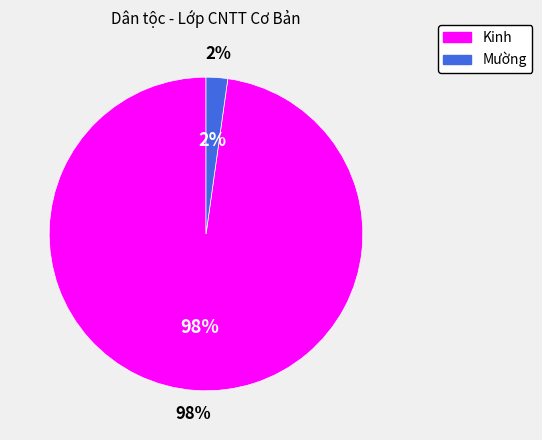

Is Mường the majority of the pie?

No